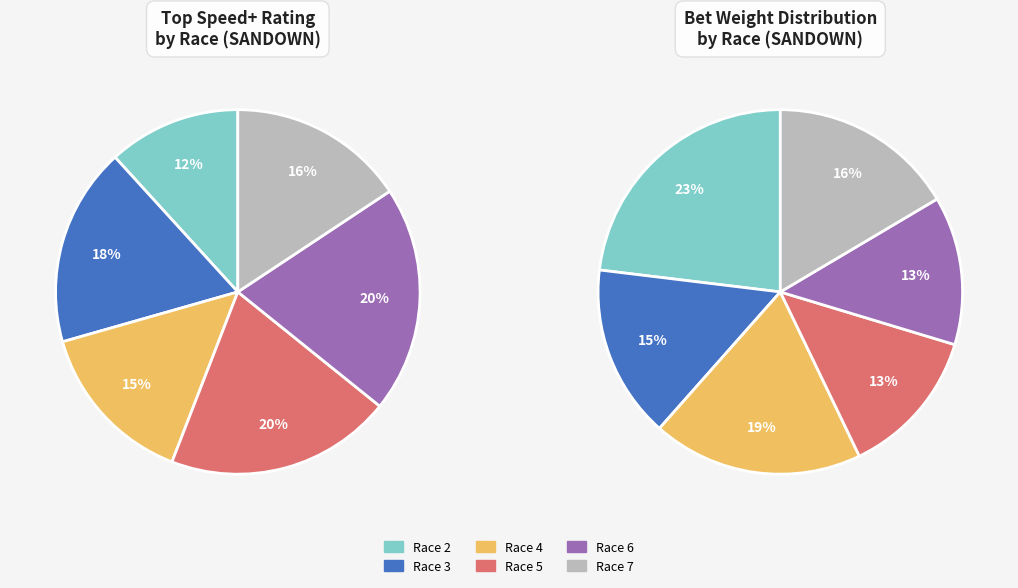

What percentage is the SANDOWN Race 3 slice, to the nearest percent?

18%